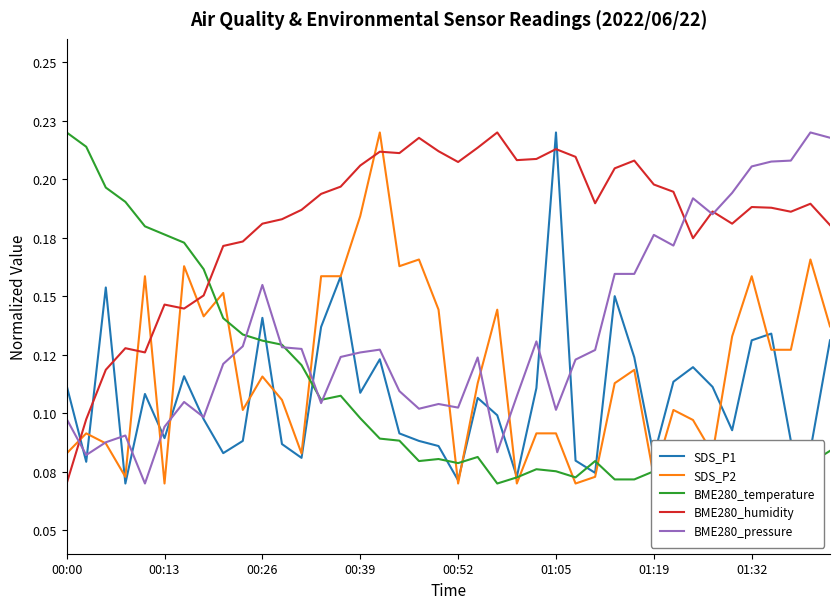

What is the greatest value displayed?

0.2